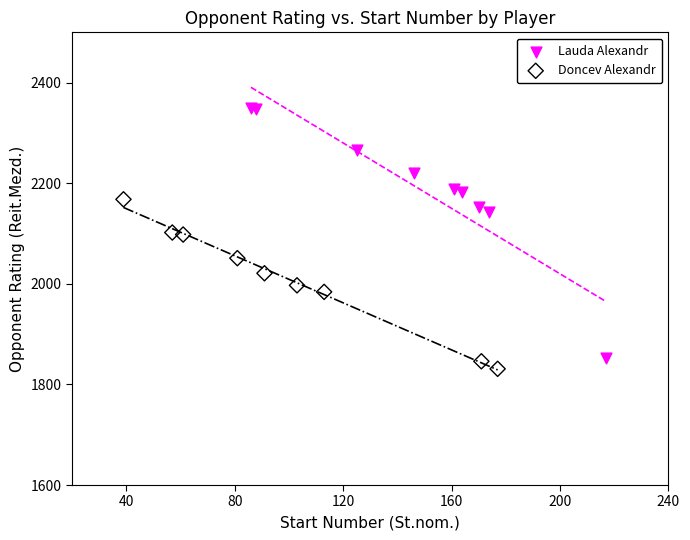

Which series has the widest spread of Y values?

Lauda Alexandr